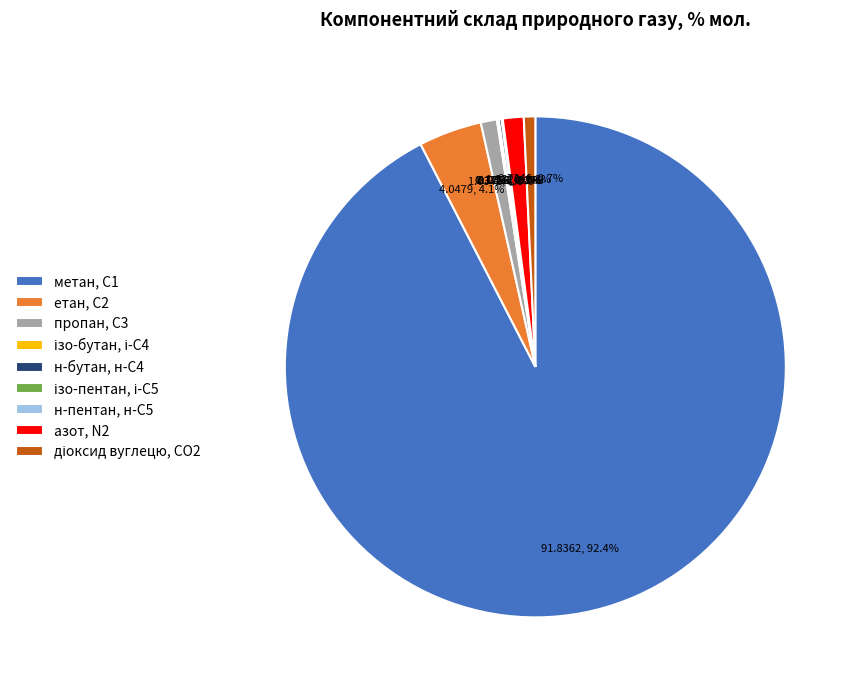

Does метан, С1 represent more than half of the total?

Yes